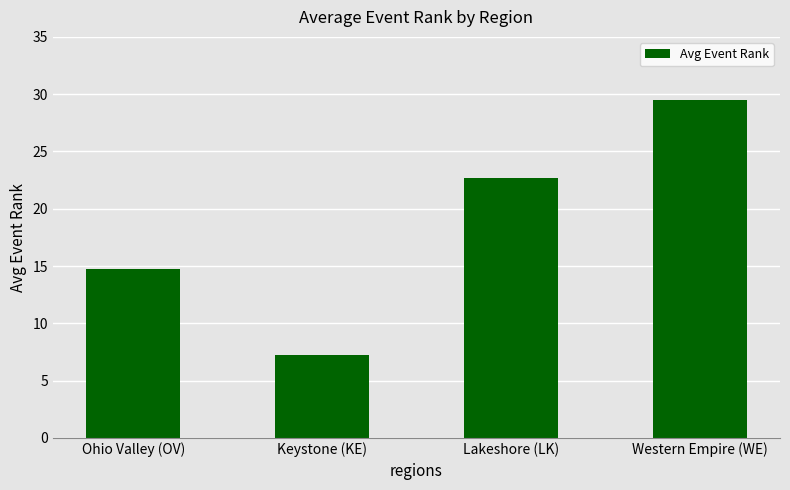

What is the difference between the second highest and minimum values?

15.4